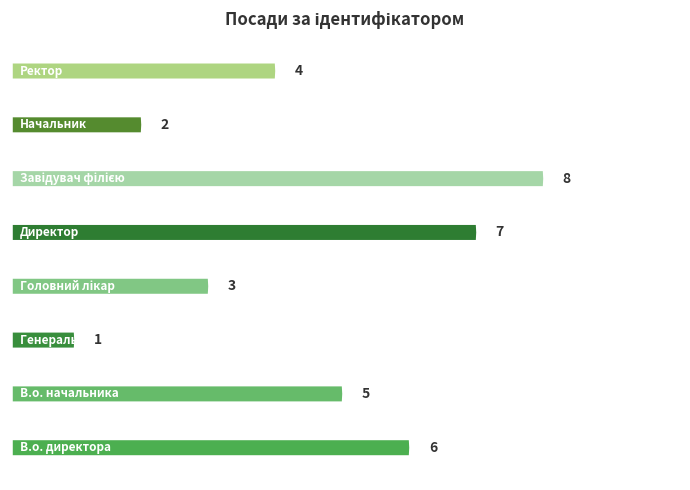

Reading right to left, transcribe all the data shown in this chart.

4	2	8	7	3	1	5	6